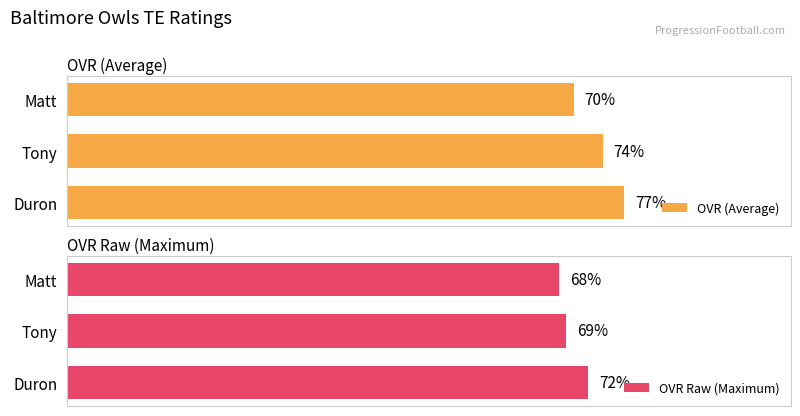

At which label is OVR Raw (Maximum) closest to 70?

Tony